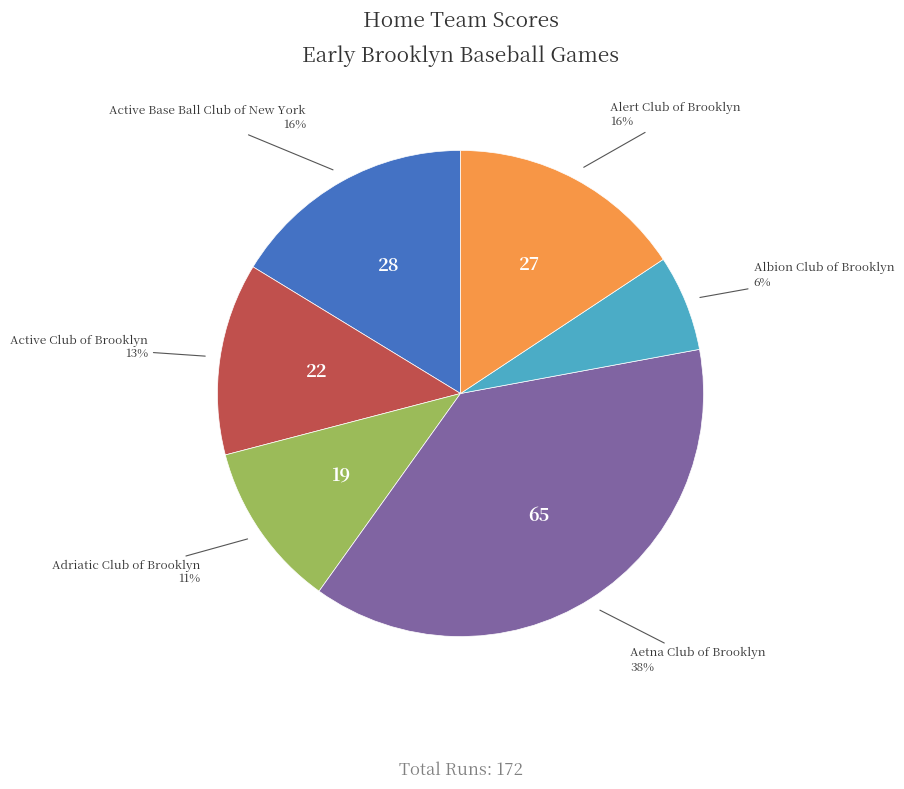

Is there a majority slice in this chart?

No